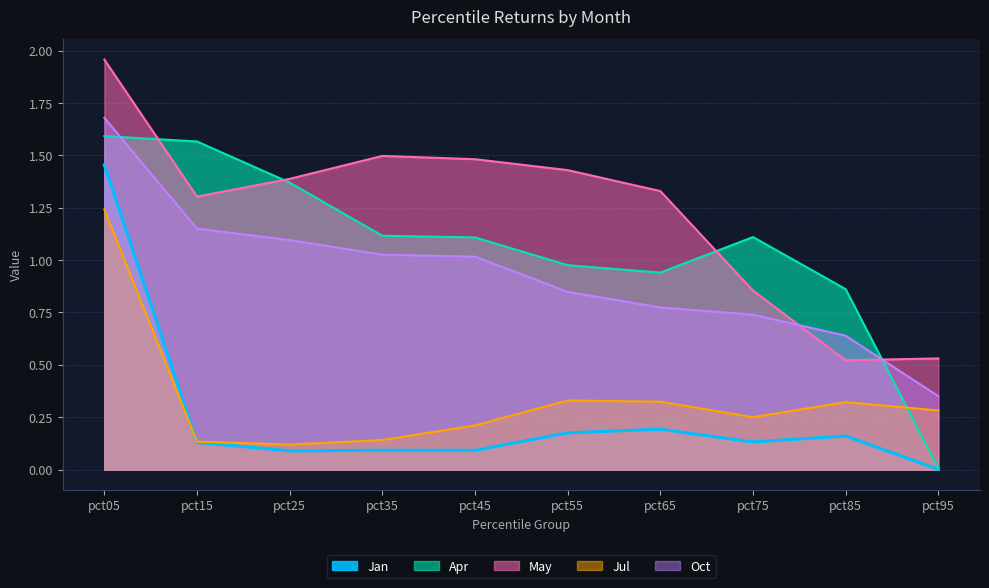

How many lines are shown in the chart?

5